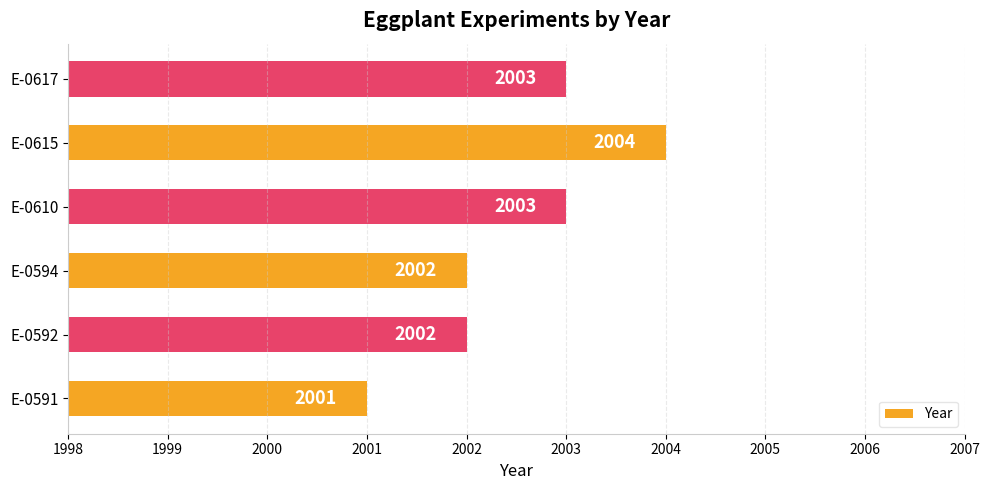

The value at E-0594 is 2002. True or false?

True